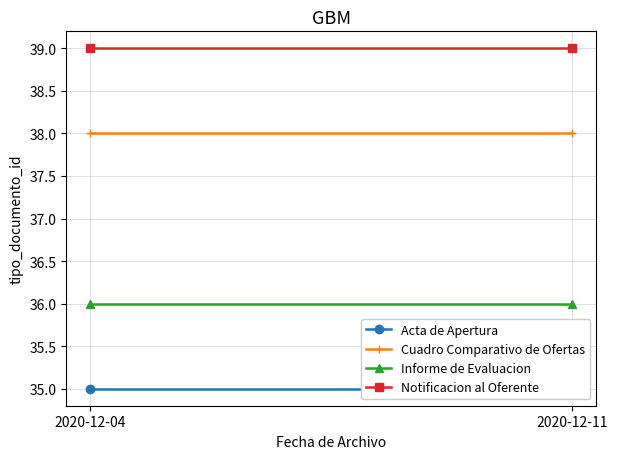

Is the value of Acta de Apertura at 2020-12-11 greater than the value of Notificacion al Oferente at 2020-12-04?

No